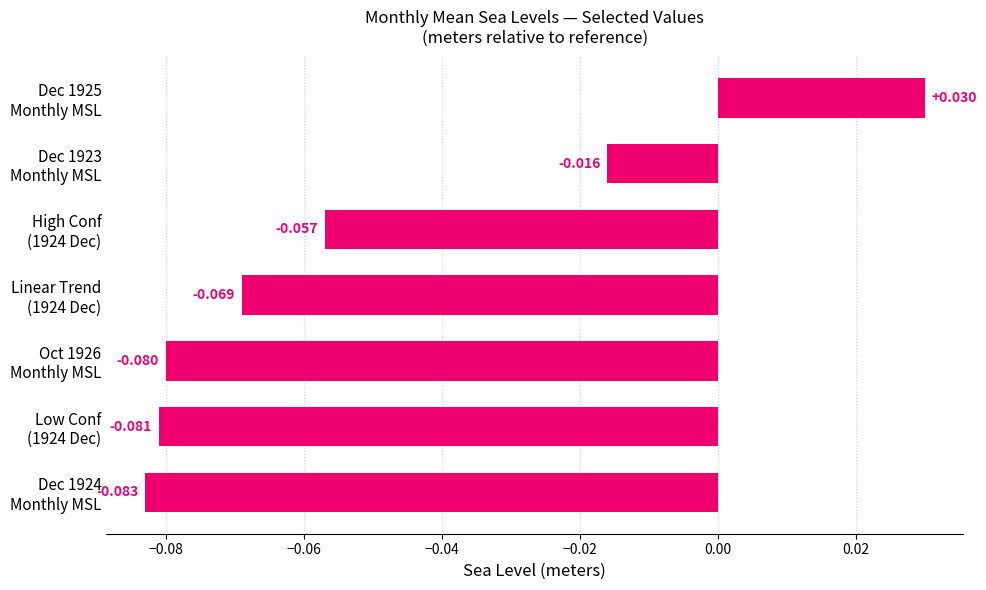

List the labels in order of value, largest first.

Dec 1925
Monthly MSL, Dec 1923
Monthly MSL, High Conf
(1924 Dec), Linear Trend
(1924 Dec), Oct 1926
Monthly MSL, Low Conf
(1924 Dec), Dec 1924
Monthly MSL